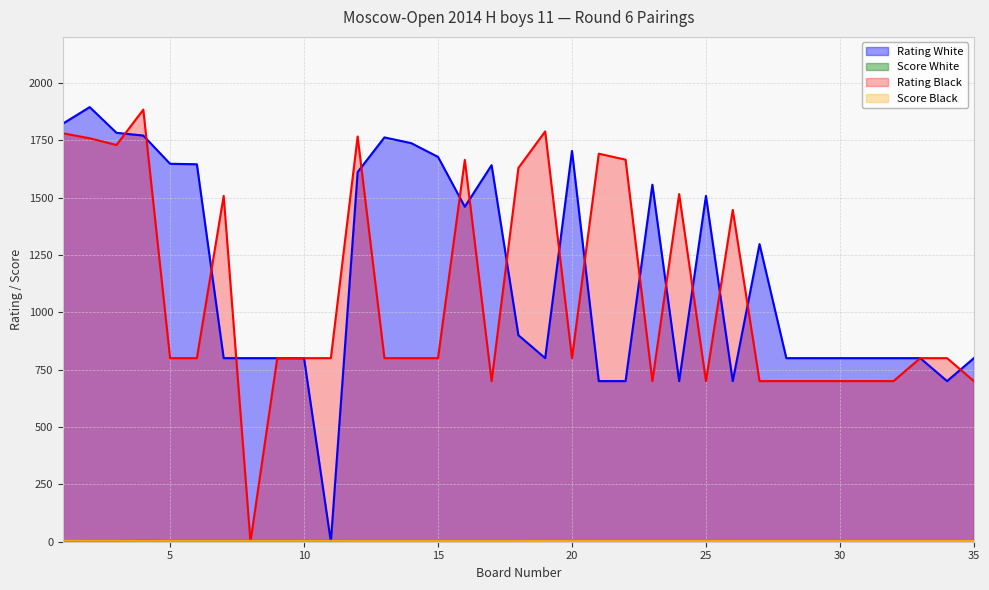

At which category is the sum across all series the highest?

4